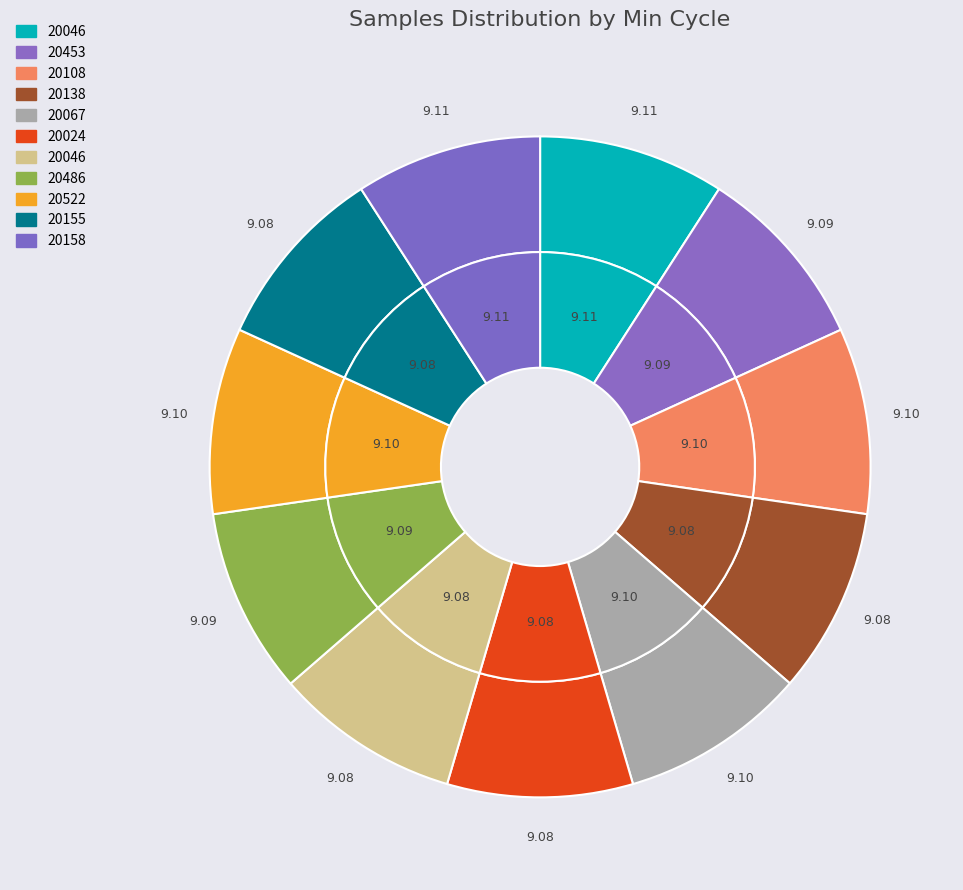

Which category has the smallest portion of the pie?

20138